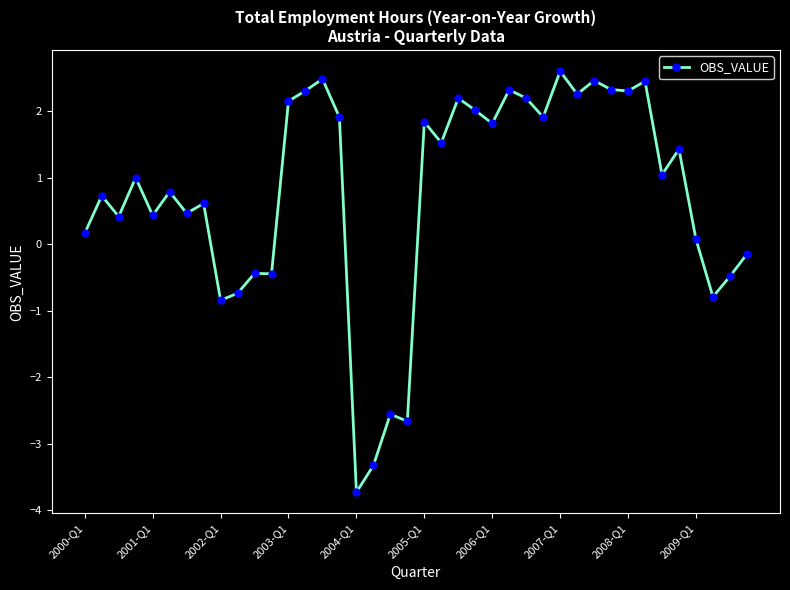

What is the average value?

0.8